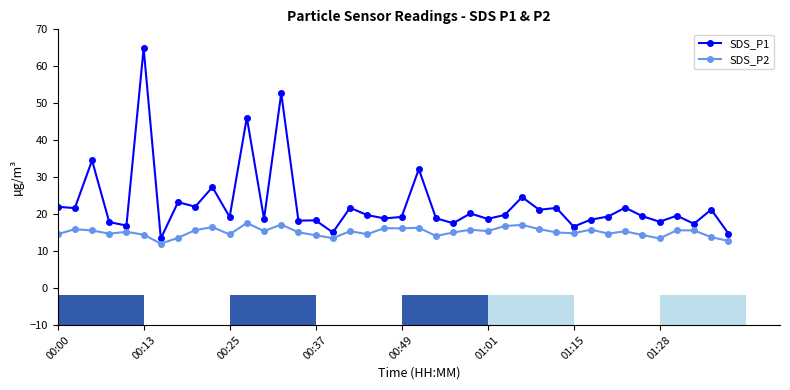

What value does the SDS_P1 series have at 39?

14.7